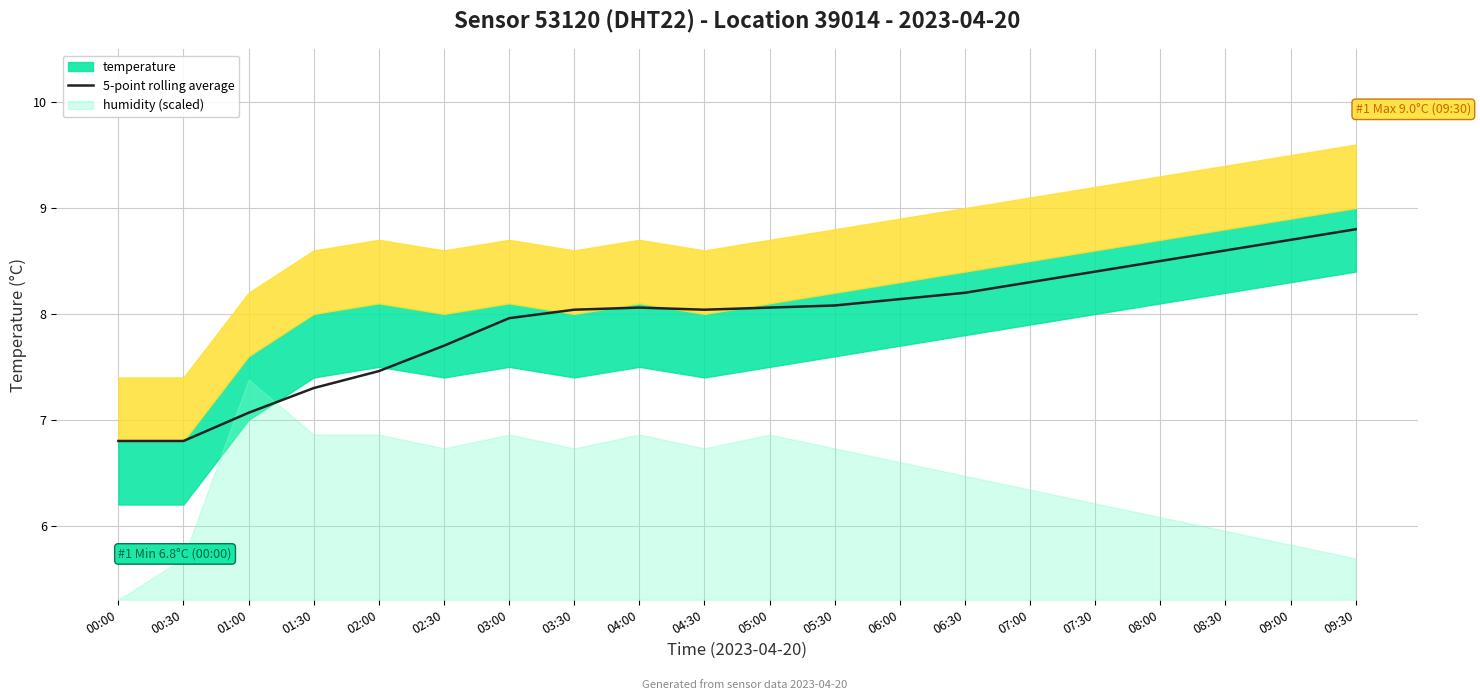

What position from the right is 09:00?

2